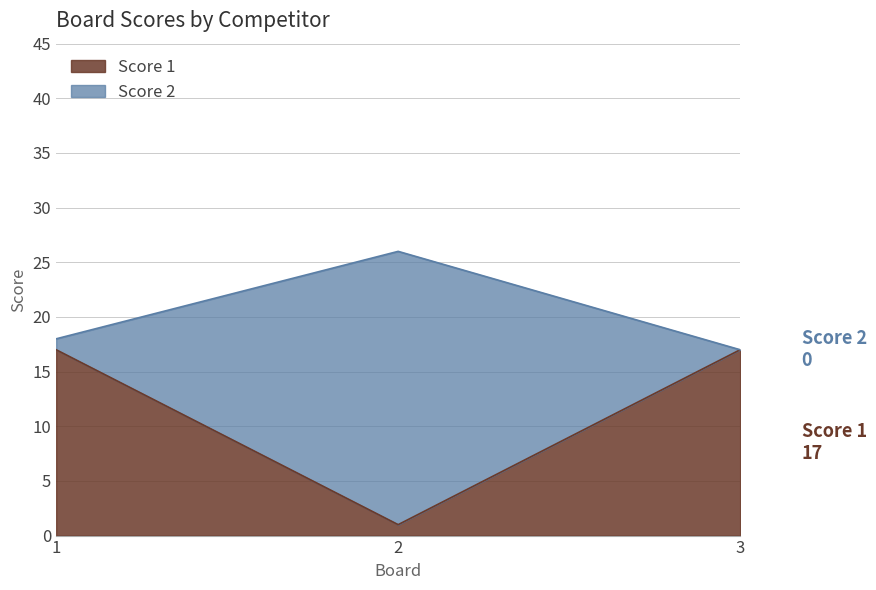

The value of Score 2 at 2 is 36. True or false?

False